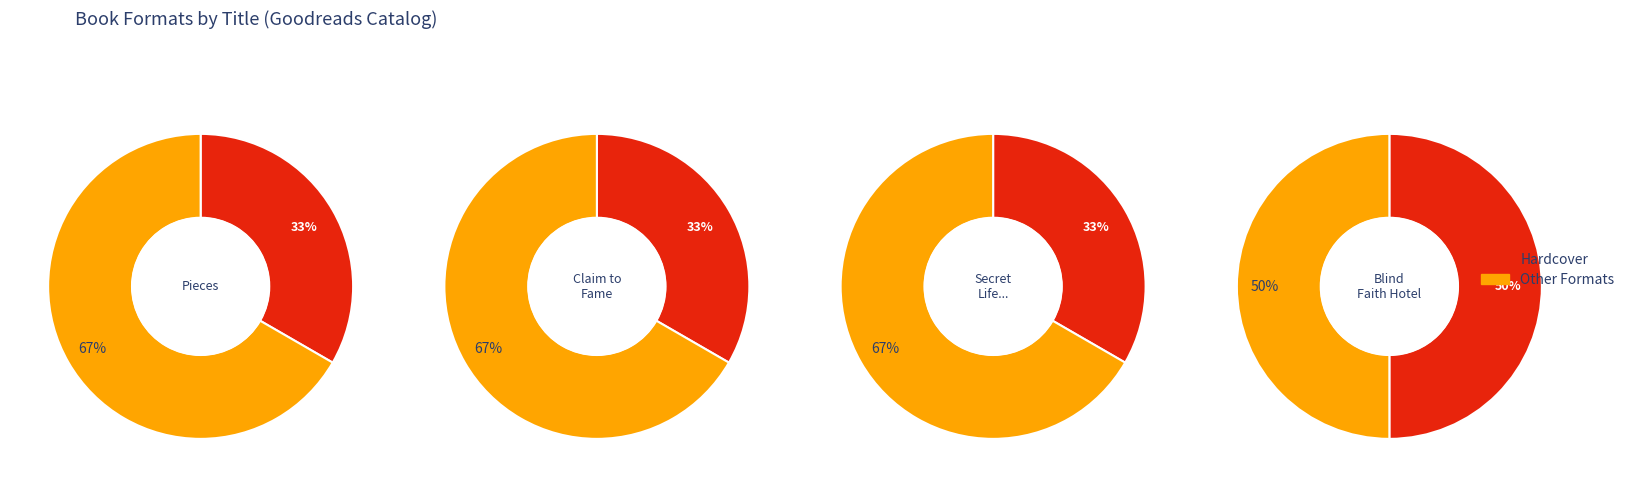

To the nearest percent, what portion does Secret Life of Prince Charming represent?

33%